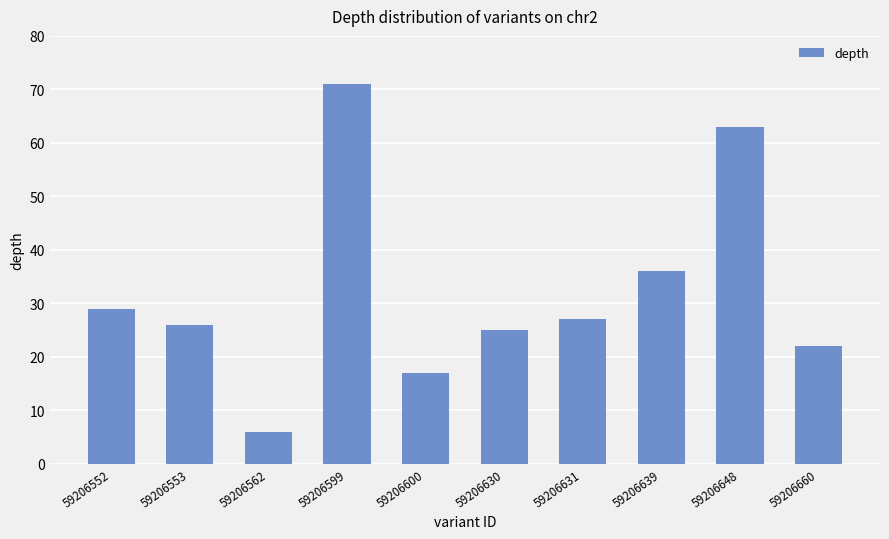

What is the sum of the values at 59206552 and 59206648?

92